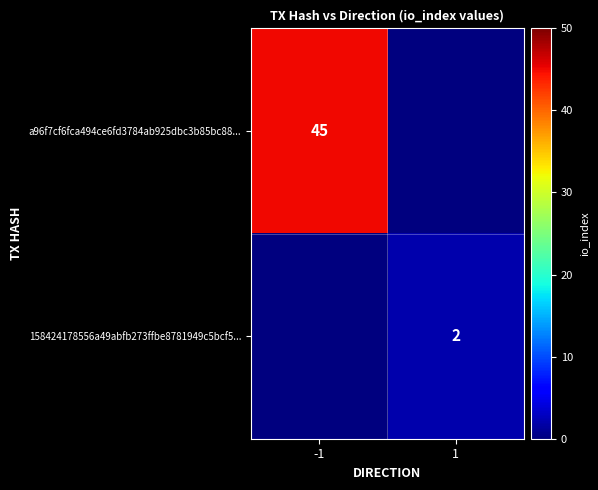

Is it true that 158424178556a49abfb273ffbe8781949c5bcf5... equals 2 at 1?

True